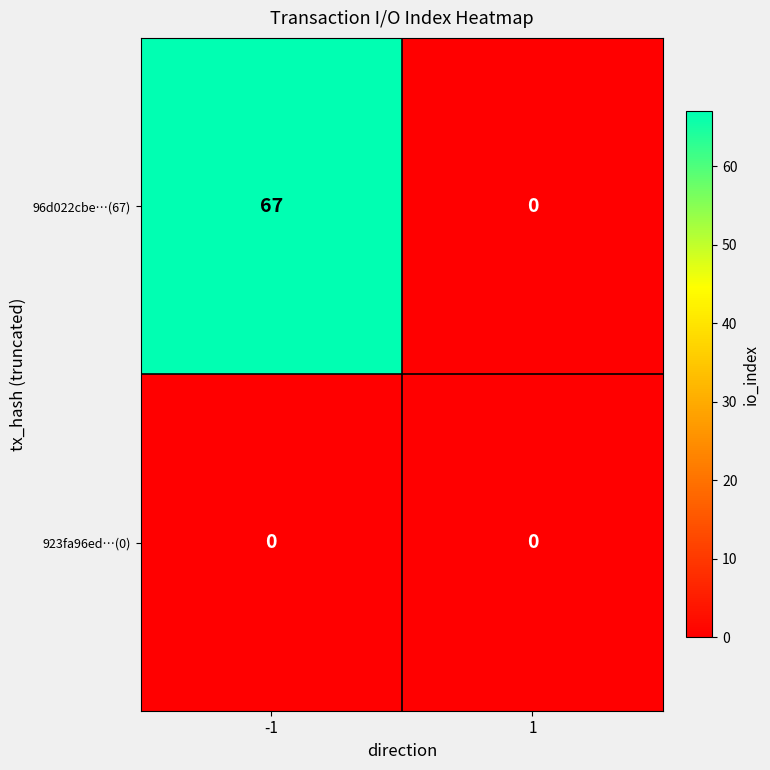

Rank the series by their average value, from lowest to highest.

923fa96ed…(0), 96d022cbe…(67)